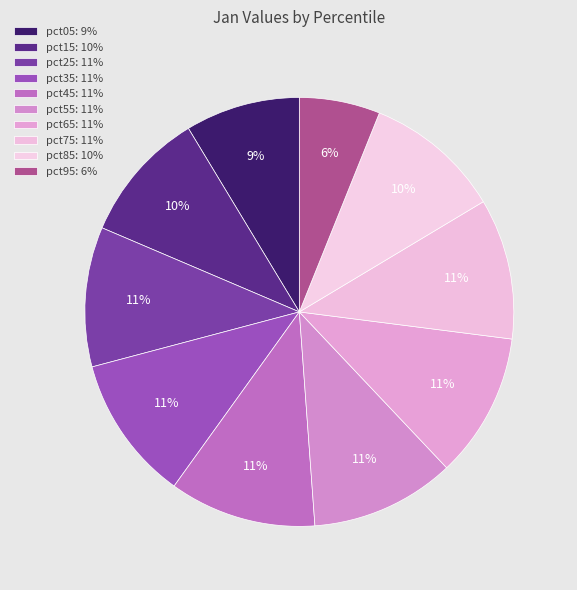

Count the number of slices in the pie.

10